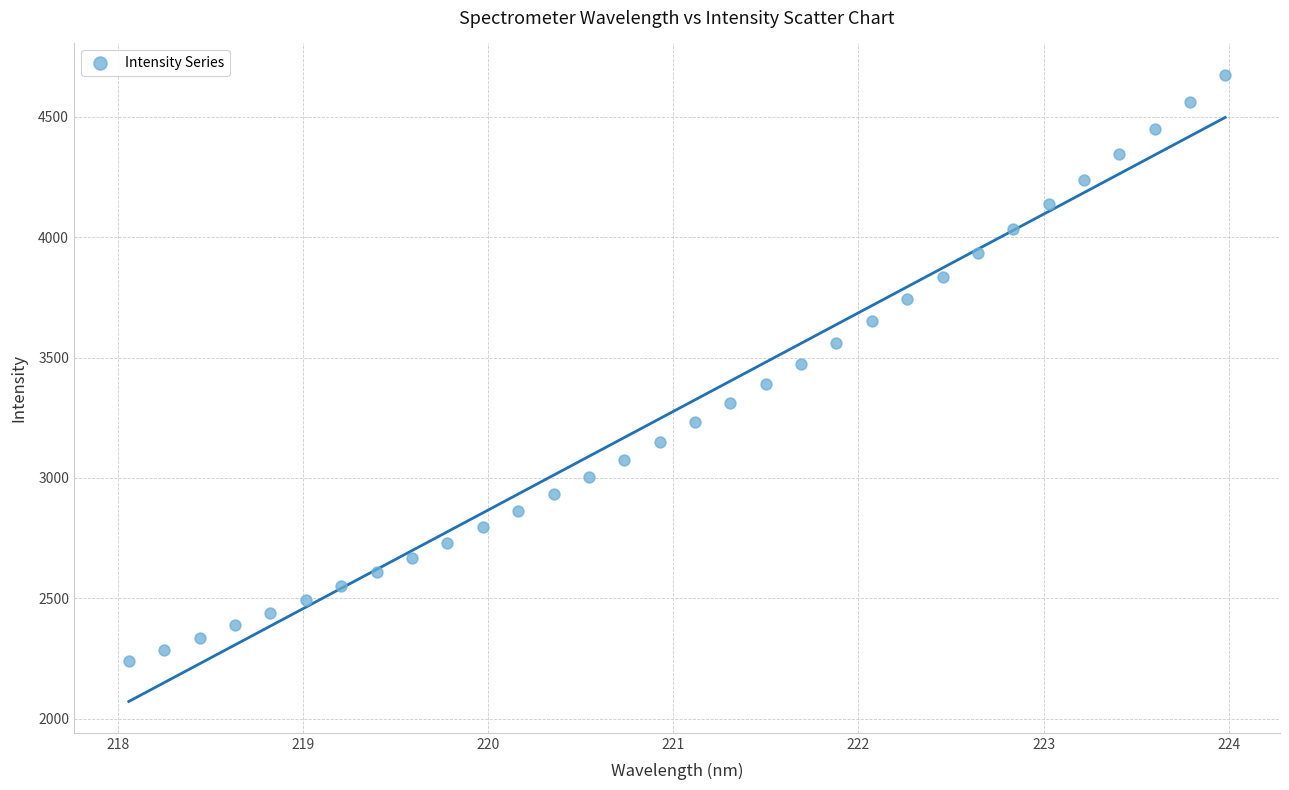

What is the range of X values (max minus min)?

5.9